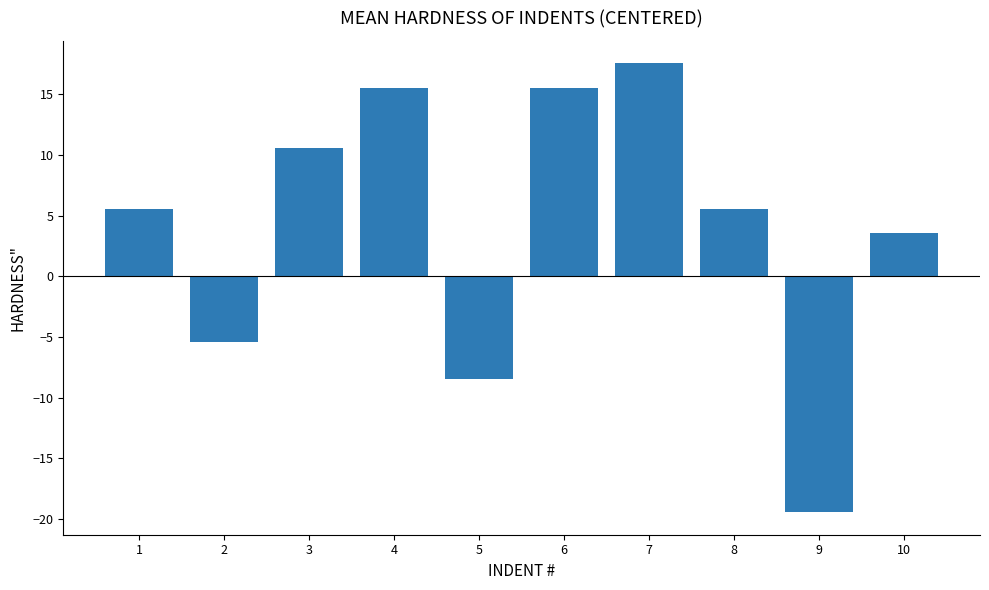

True or false: the data shows 5.6 at 8.

True